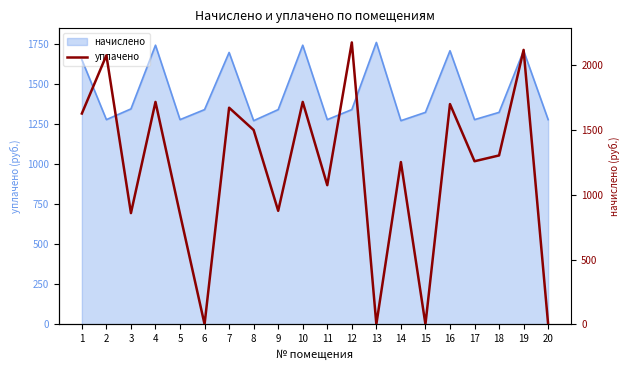

Reading left to right, what are all the values shown in this chart?

1627.3	2076.6	858.4	1716.8	851.0	0.0	1672.0	1500.0	876.1	1716.8	1074.0	2176.2	0.0	1252.4	0.0	1700.0	1258.8	1303.6	2118.6	0.0